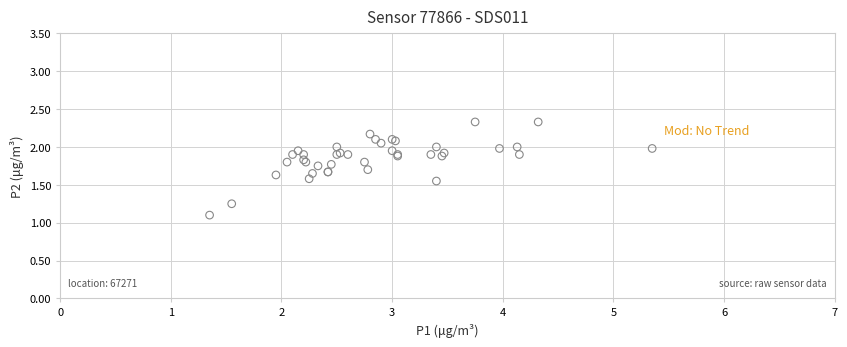

What Y value in the scatter plot is closest to 1?

1.1